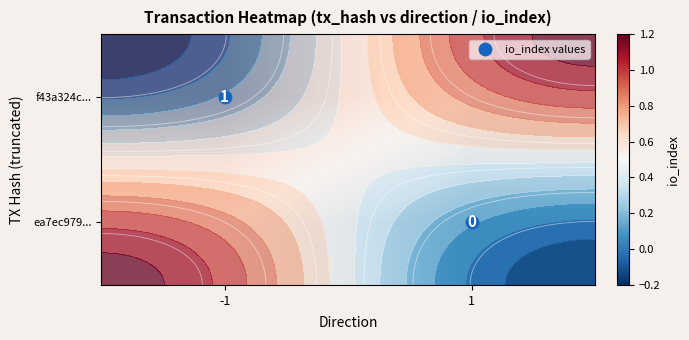

What is the greatest value displayed?

1.0